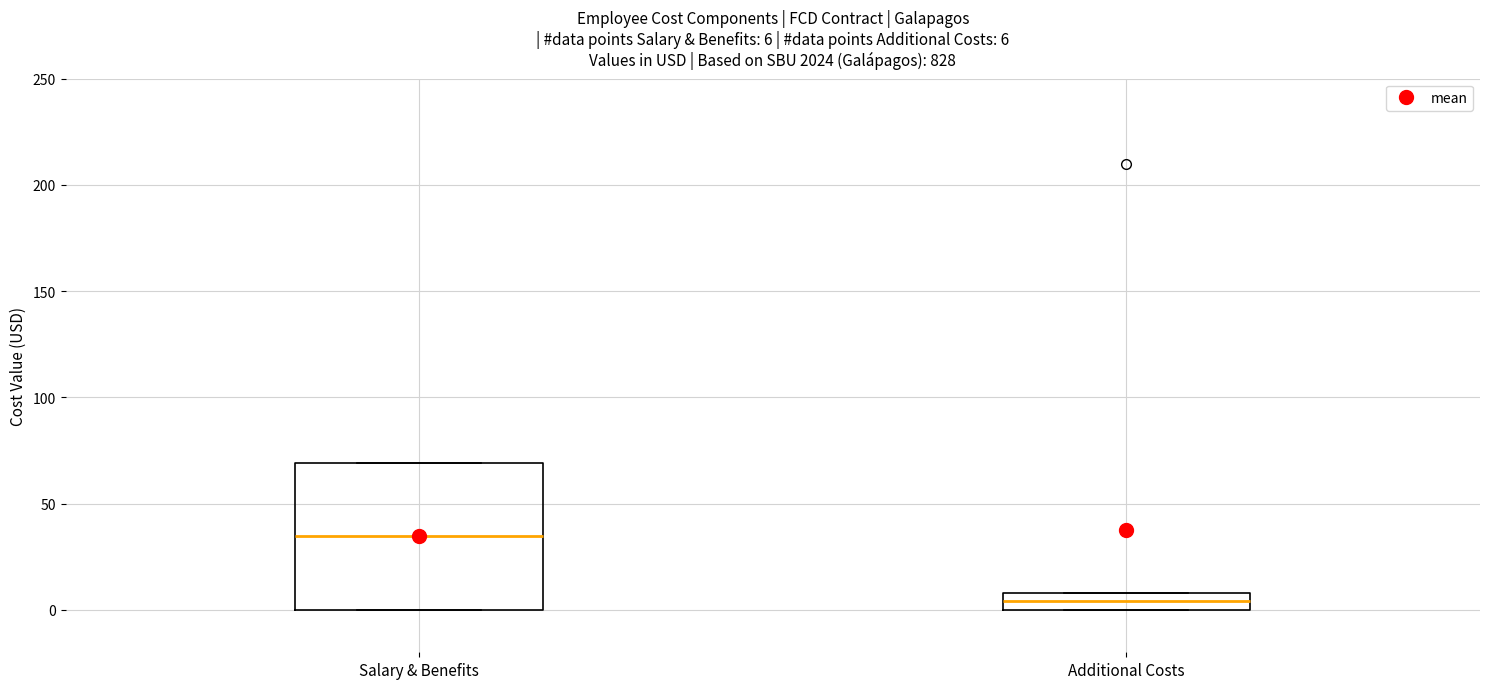

Which box's median line is the lowest?

Additional Costs